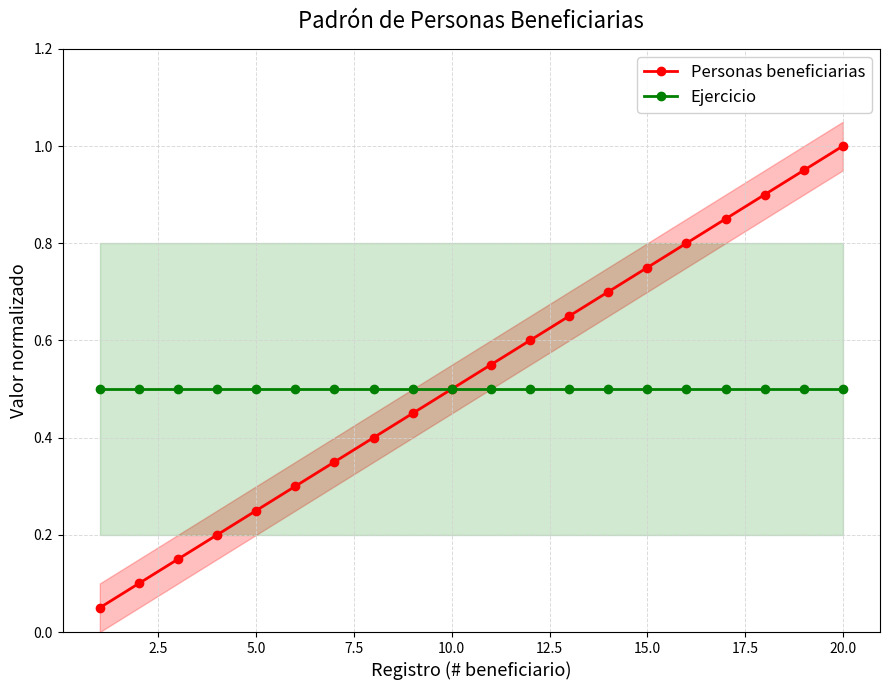

True or false: Ejercicio and Personas beneficiarias cross at least once.

False